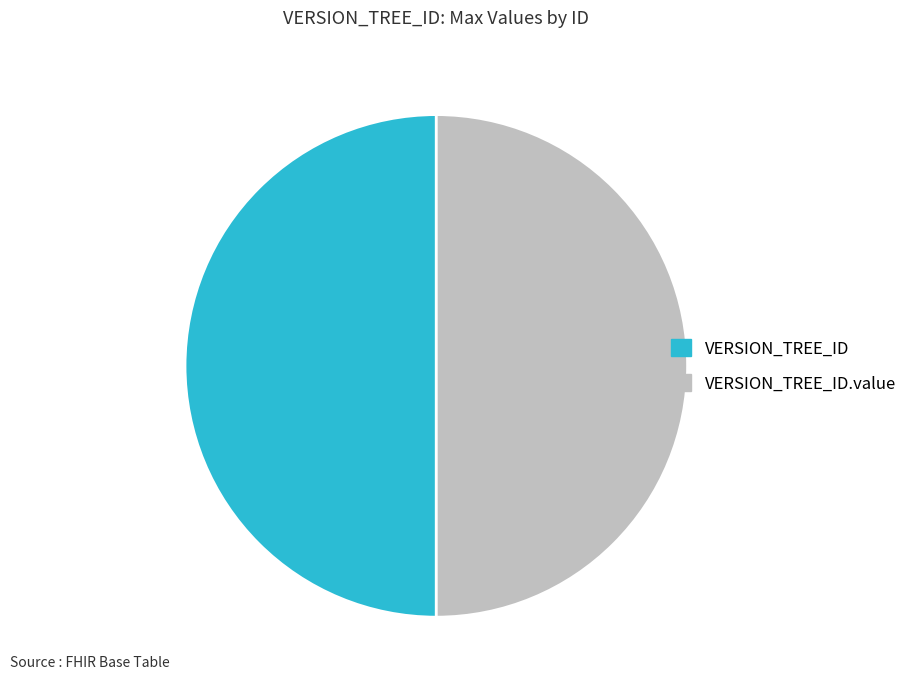

Count the number of slices in the pie.

2